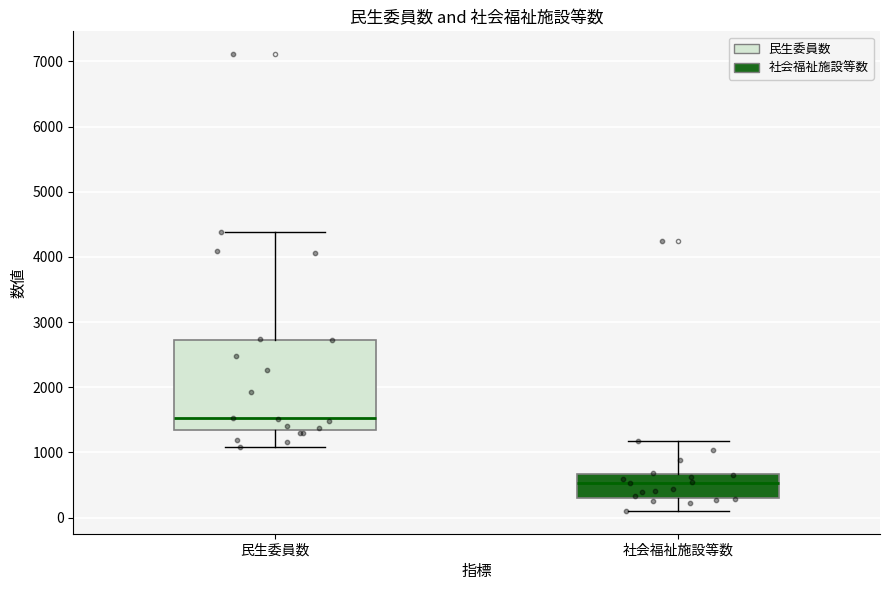

Which box's median line is the highest?

民生委員数